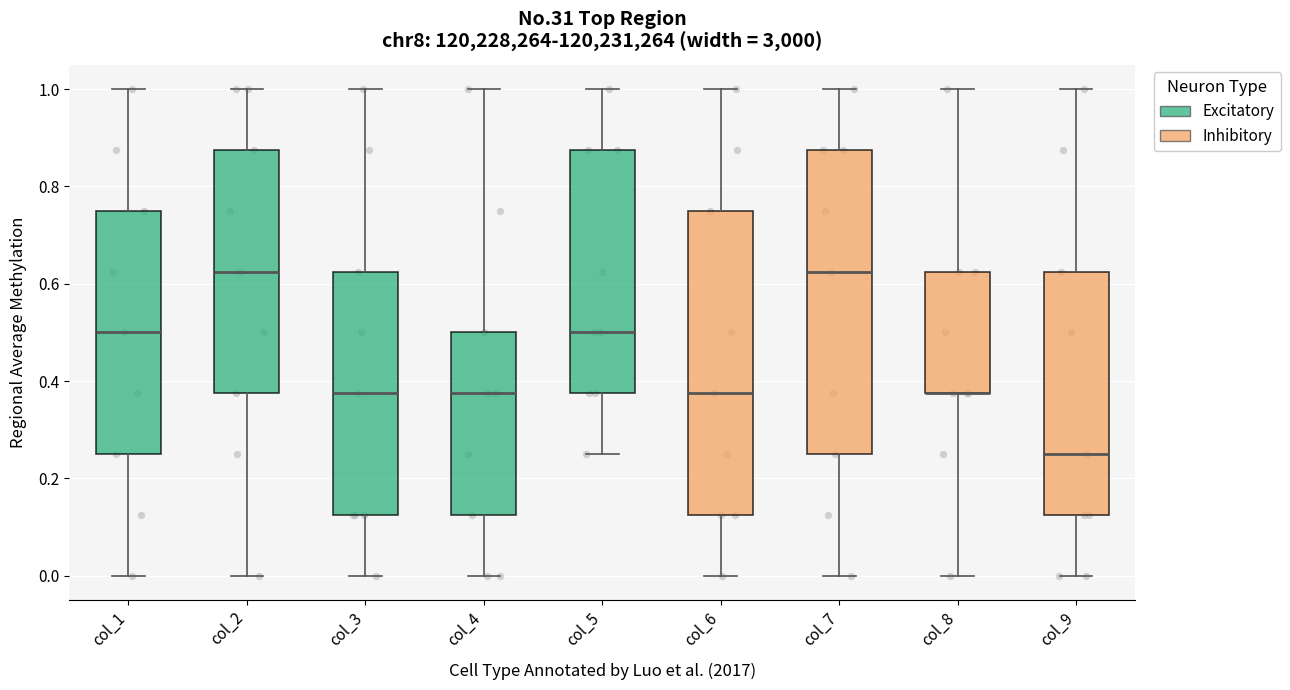

Reading left to right, read every box against the y-axis: the position of its median line, the range the box covers, and the ends of its whiskers. The values are not printed on the chart, so give them approximately, as read against the axis.

col_1: median 0.50, box 0.26 to 0.76, whiskers 0.00 to 1.00
col_2: median 0.62, box 0.38 to 0.88, whiskers 0.00 to 1.00
col_3: median 0.38, box 0.12 to 0.62, whiskers 0.00 to 1.00
col_4: median 0.38, box 0.12 to 0.50, whiskers 0.00 to 1.00
col_5: median 0.50, box 0.38 to 0.88, whiskers 0.26 to 1.00
col_6: median 0.38, box 0.12 to 0.76, whiskers 0.00 to 1.00
col_7: median 0.62, box 0.26 to 0.88, whiskers 0.00 to 1.00
col_8: median 0.38 (drawn on the box's lower edge), box 0.38 to 0.62, whiskers 0.00 to 1.00
col_9: median 0.26, box 0.12 to 0.62, whiskers 0.00 to 1.00